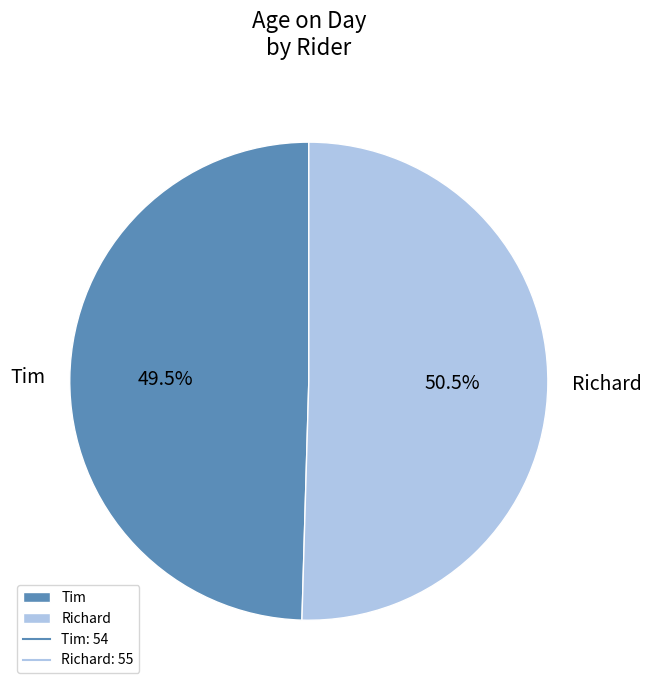

What is the total percentage of Tim and Richard?

100.0%